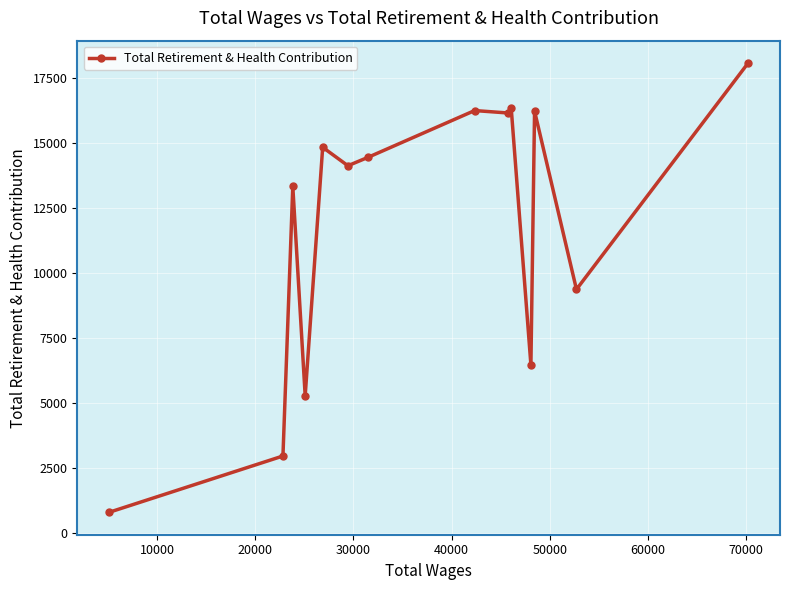

What is the sum of all values?

164578